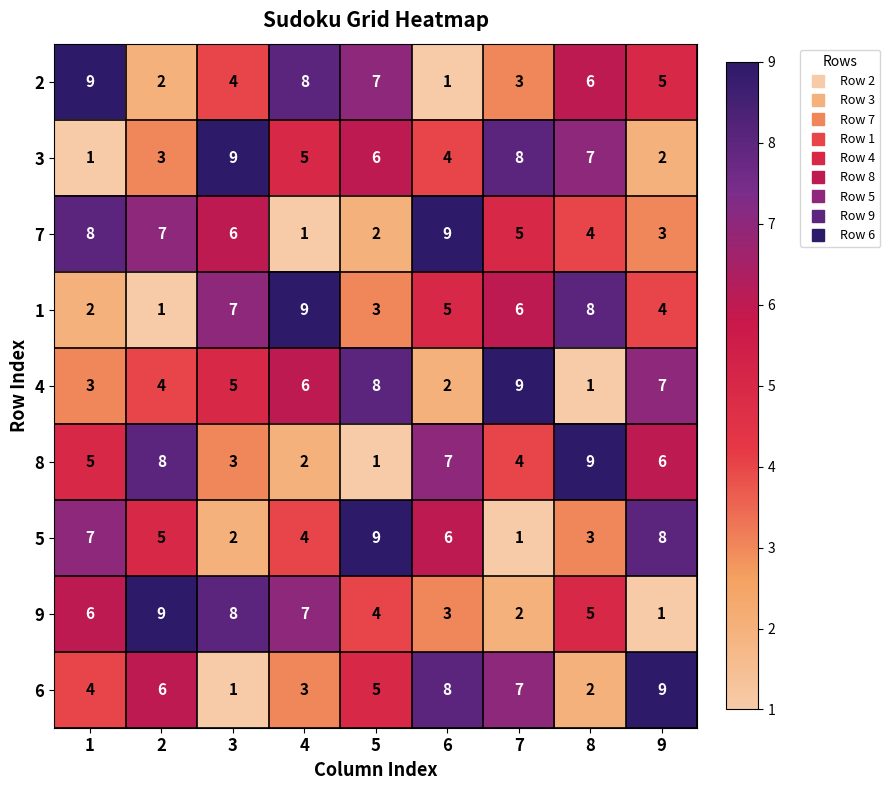

What is the difference between the maximum and second lowest values in the 6 series?

7